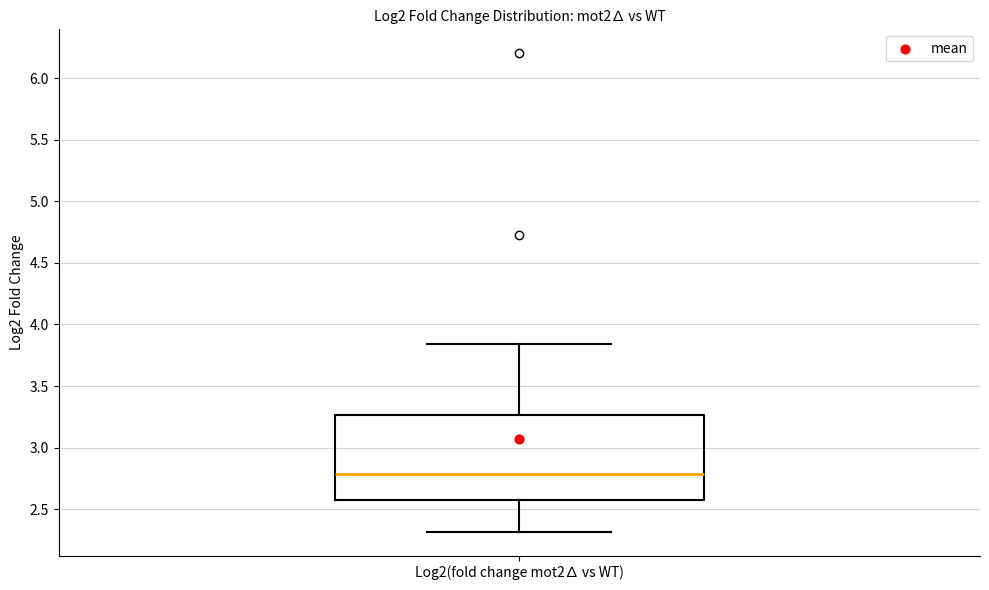

Transcribe this box plot: give where the median line is, the range the box spans, and where the two whiskers end, as read against the y-axis. The values are not printed on the chart, so give them approximately, as read against the axis.

median 2.80, box 2.55 to 3.25, whiskers 2.30 to 3.85